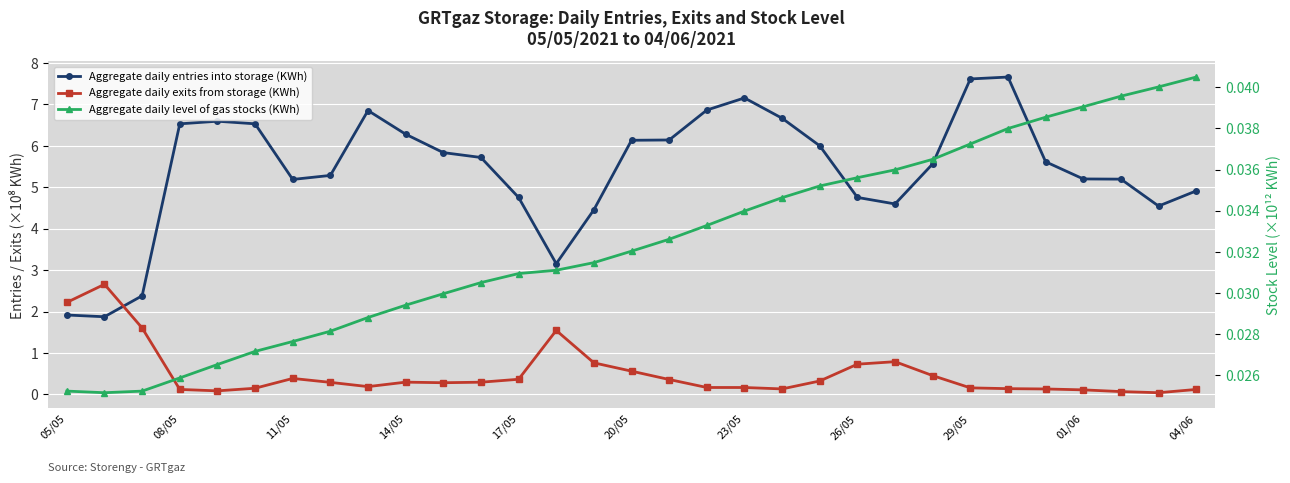

The Aggregate daily level of gas stocks (KWh) series shows 0.0 at 20/05. True or false?

False